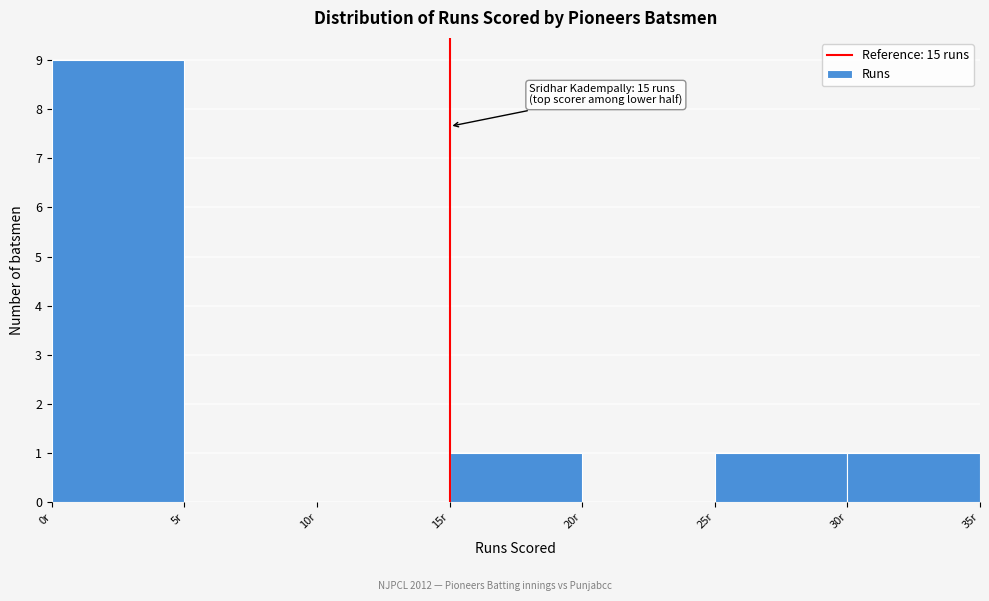

Over which range of the x-axis is the bar tallest?

0 to 5